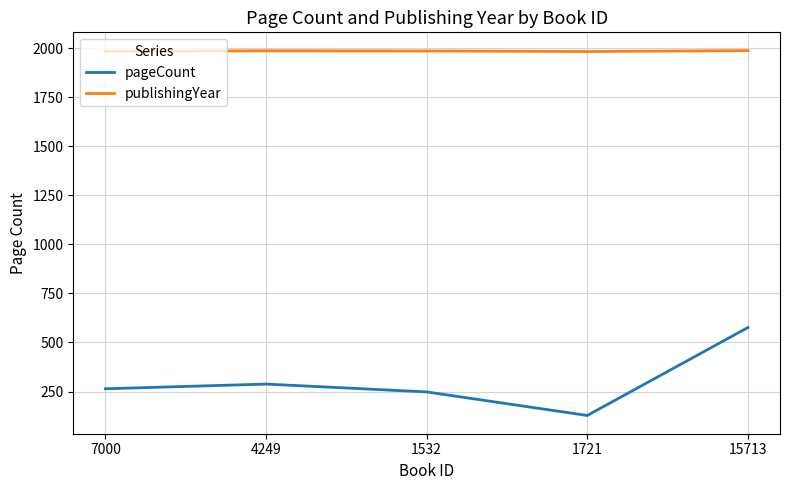

List the series in order of their overall mean, lowest first.

pageCount, publishingYear